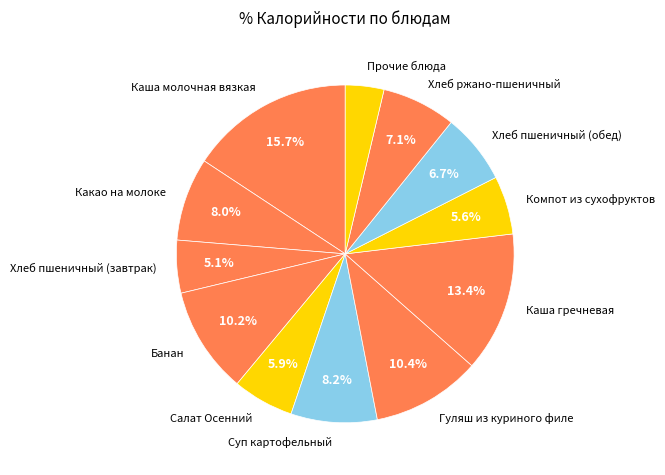

Combined, do Компот из сухофруктов and Какао на молоке account for over 50%?

No